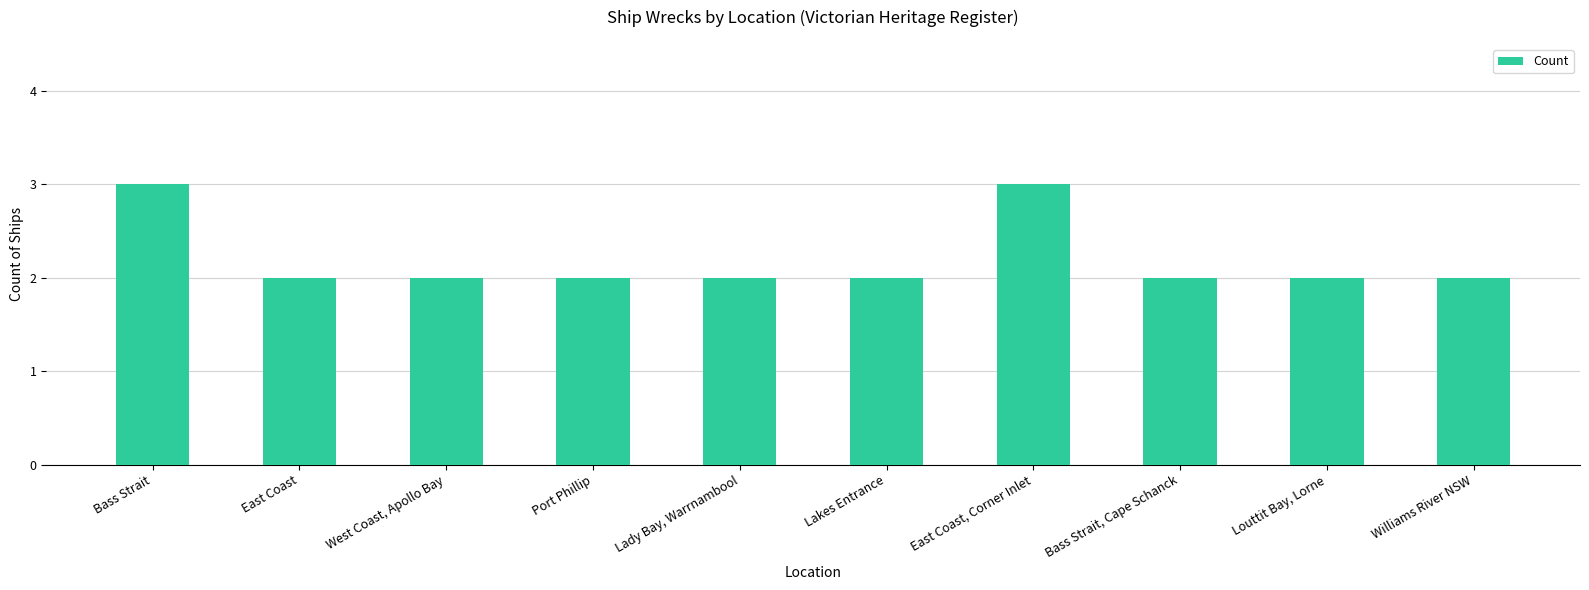

What is the value of the 10th bar from the left?

2